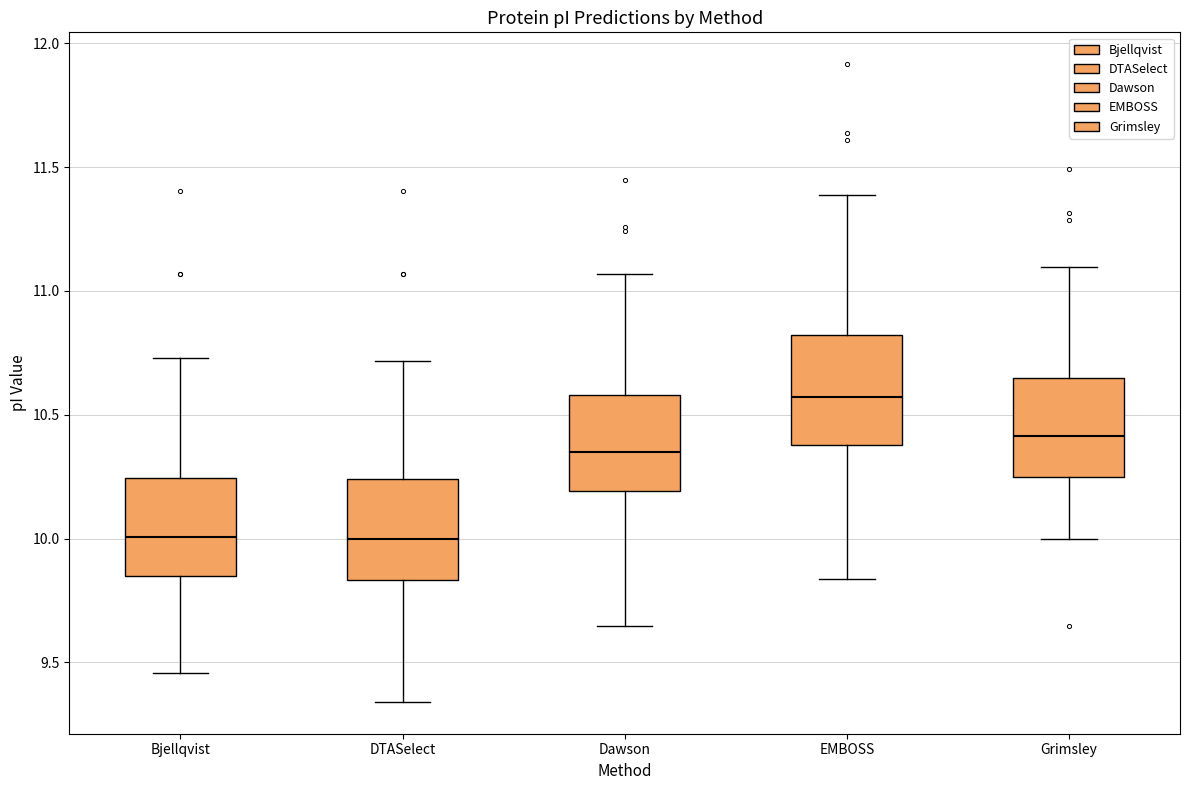

Where does the median line of the box for Grimsley sit on the y-axis? The values are not printed on the chart, so give them approximately, as read against the axis.

10.40